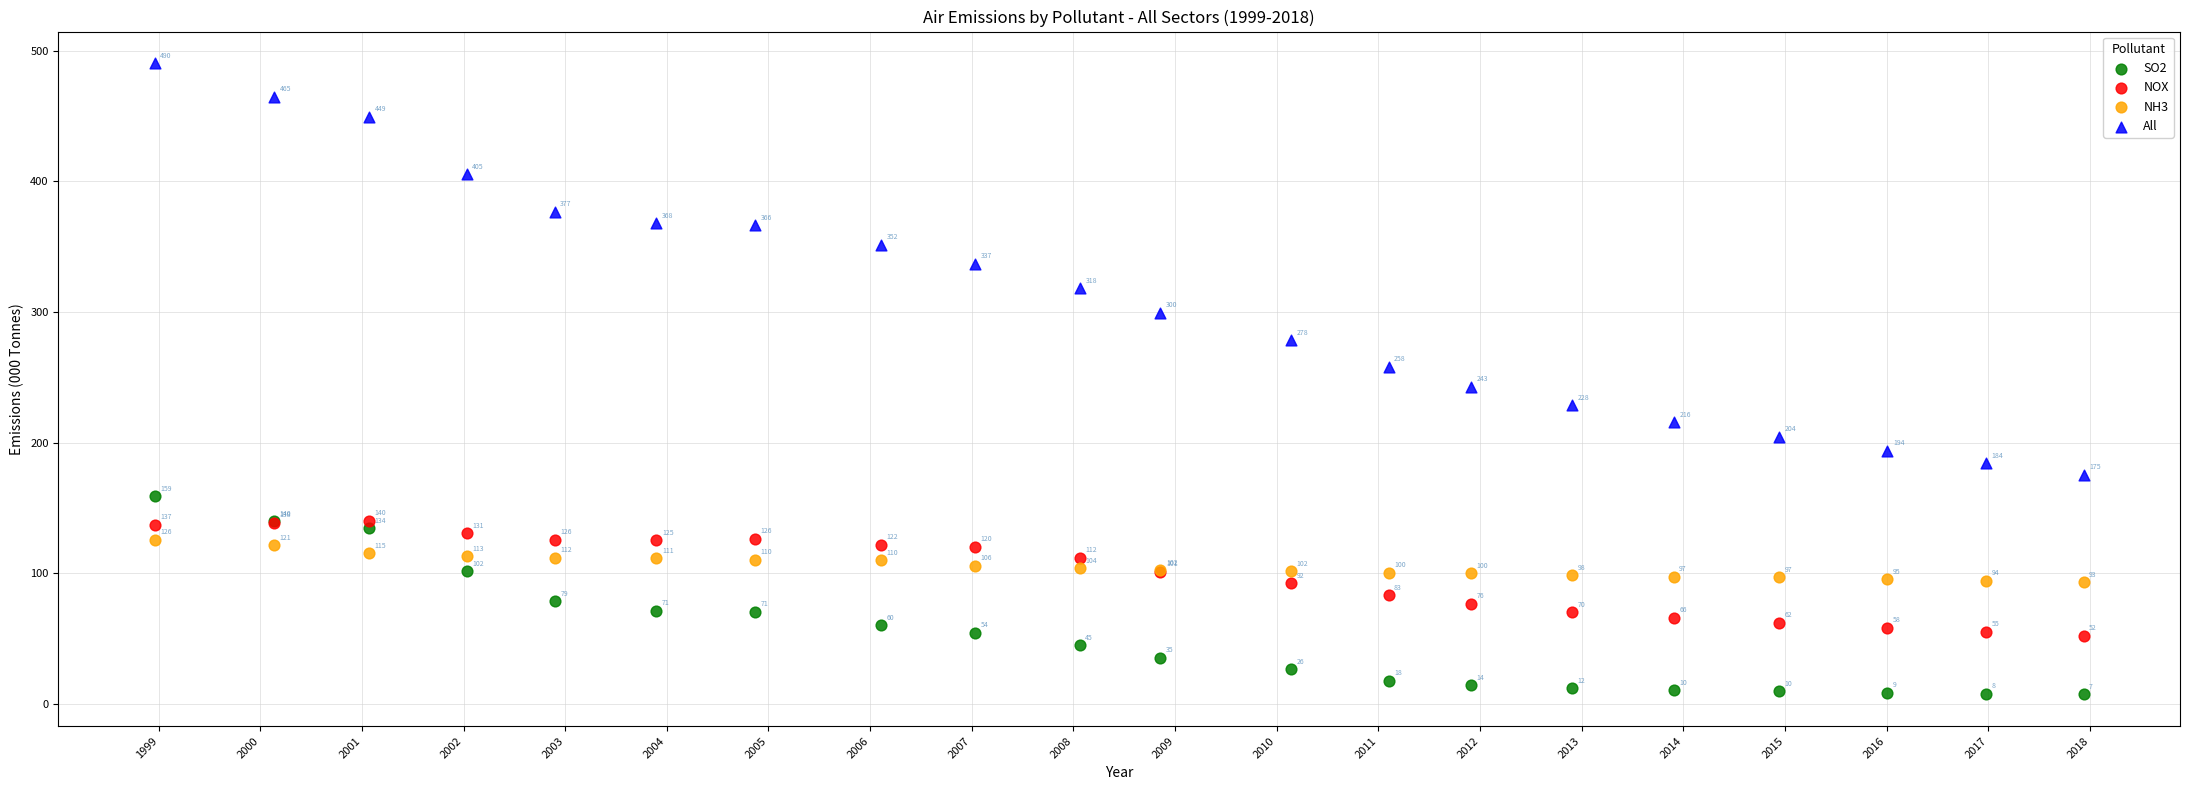

What are all the series names shown in the legend?

SO2, NOX, NH3, All